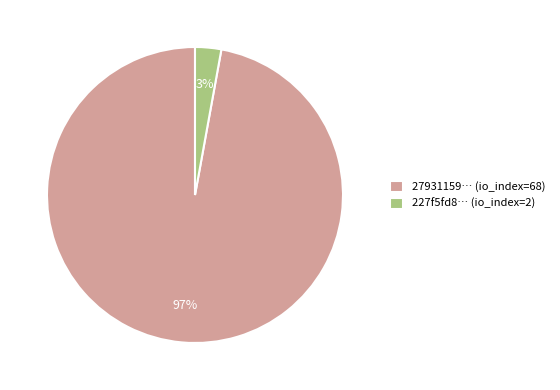

The 27931159… (io_index=68) slice represents 97% of the pie. True or false?

True